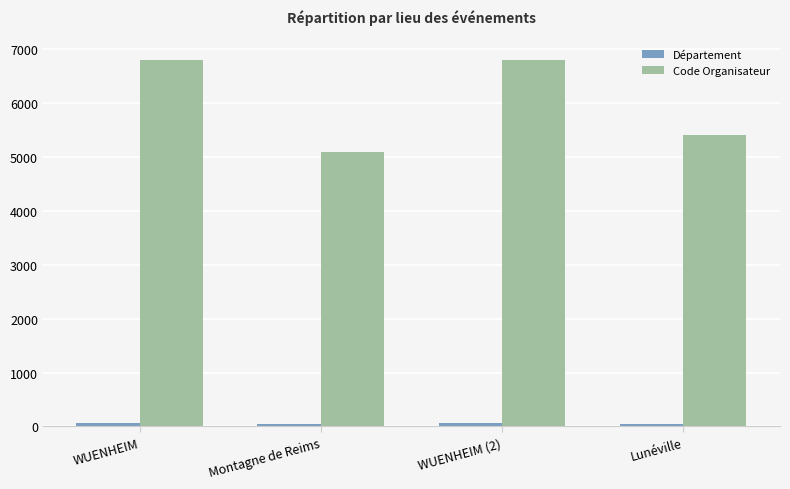

Which series has the widest spread of values?

Code Organisateur